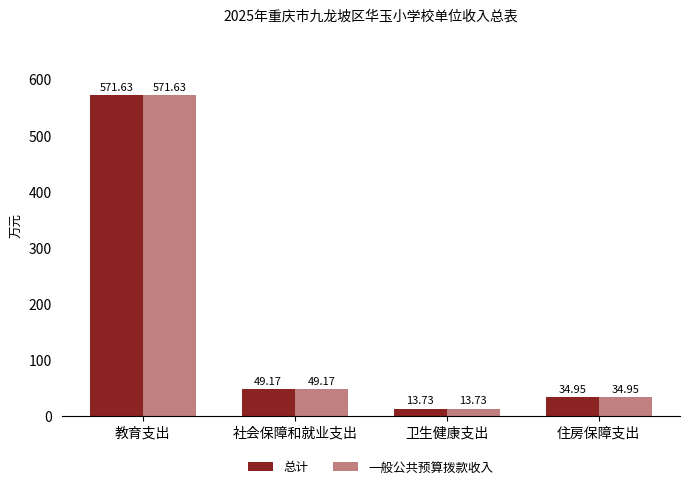

Is the value of 总计 at 教育支出 greater than the value of 一般公共预算拨款收入 at 社会保障和就业支出?

Yes